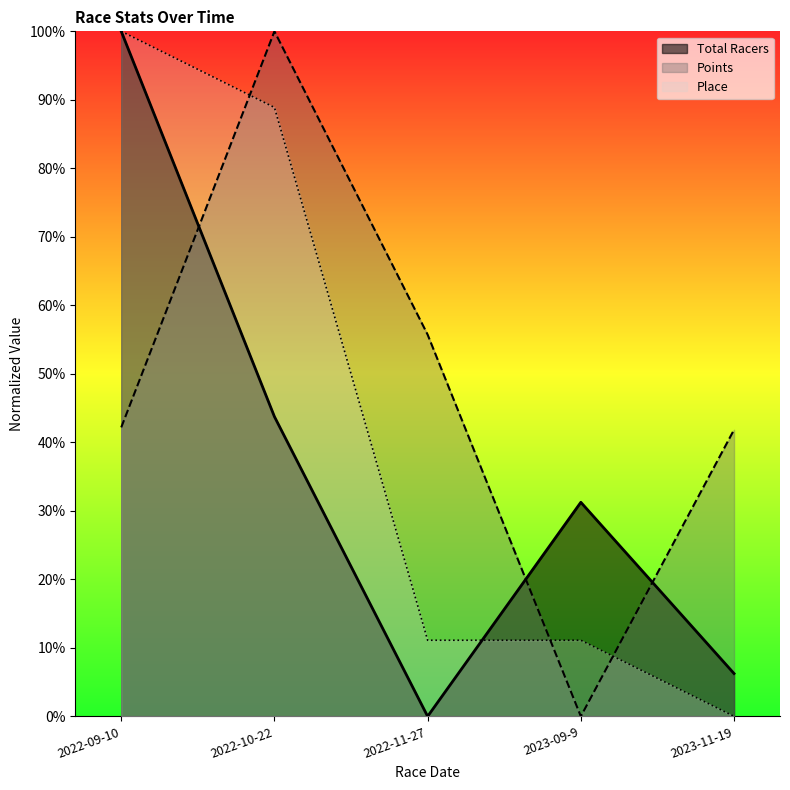

How many data points in Points are above 42?

3